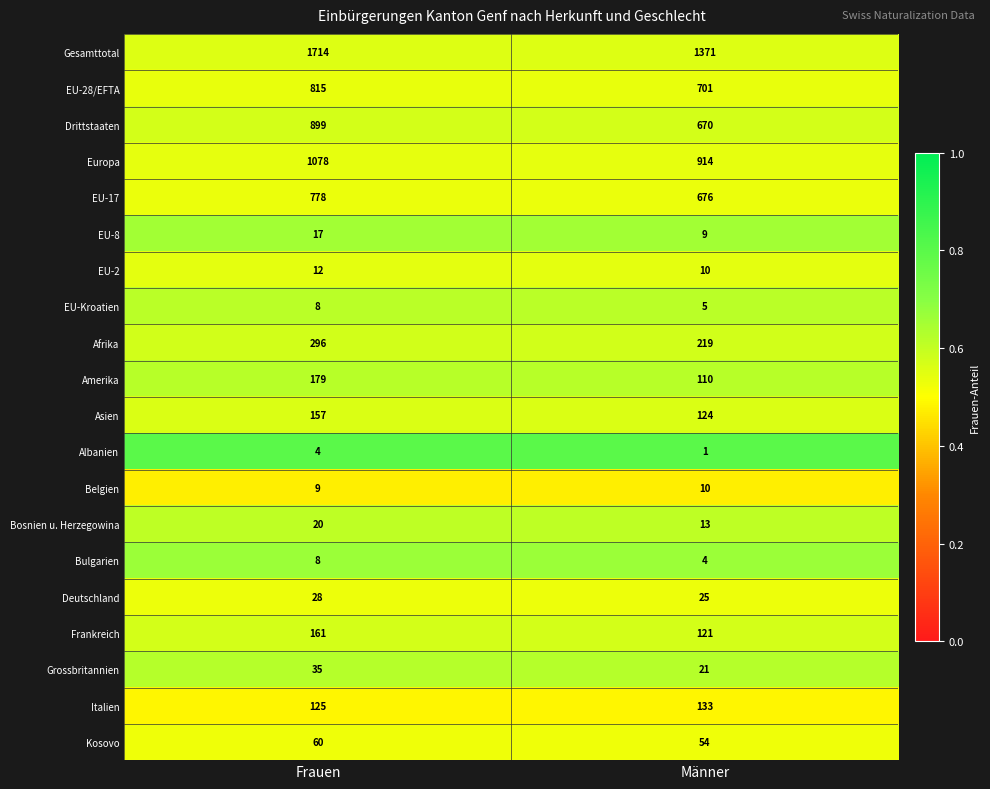

Which category has the highest value across all series?

Frauen